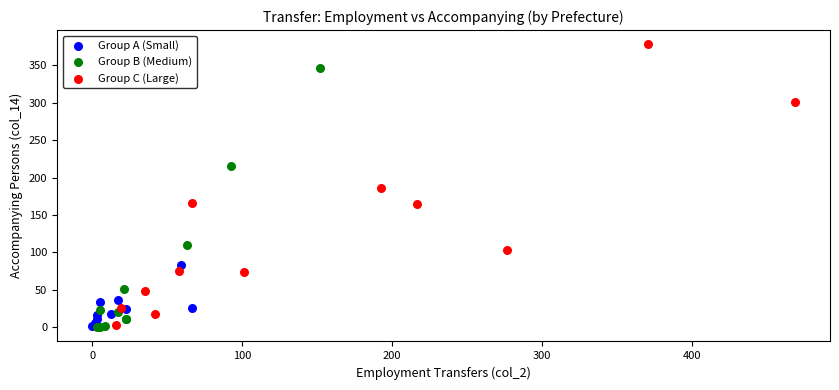

Which series reaches the maximum Y coordinate?

Group C (Large)